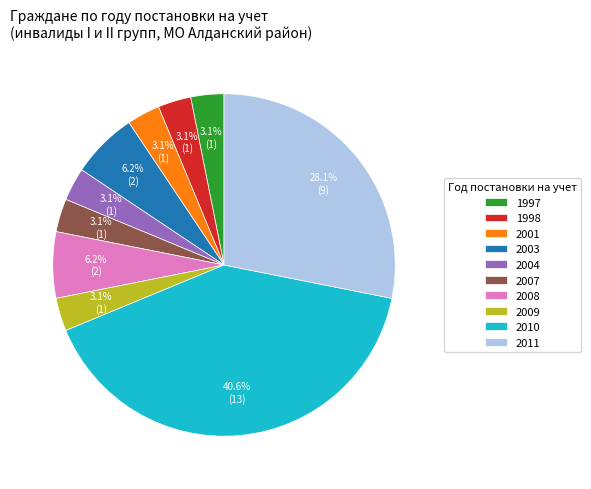

Which has a higher value, 2003 or 2007?

2003